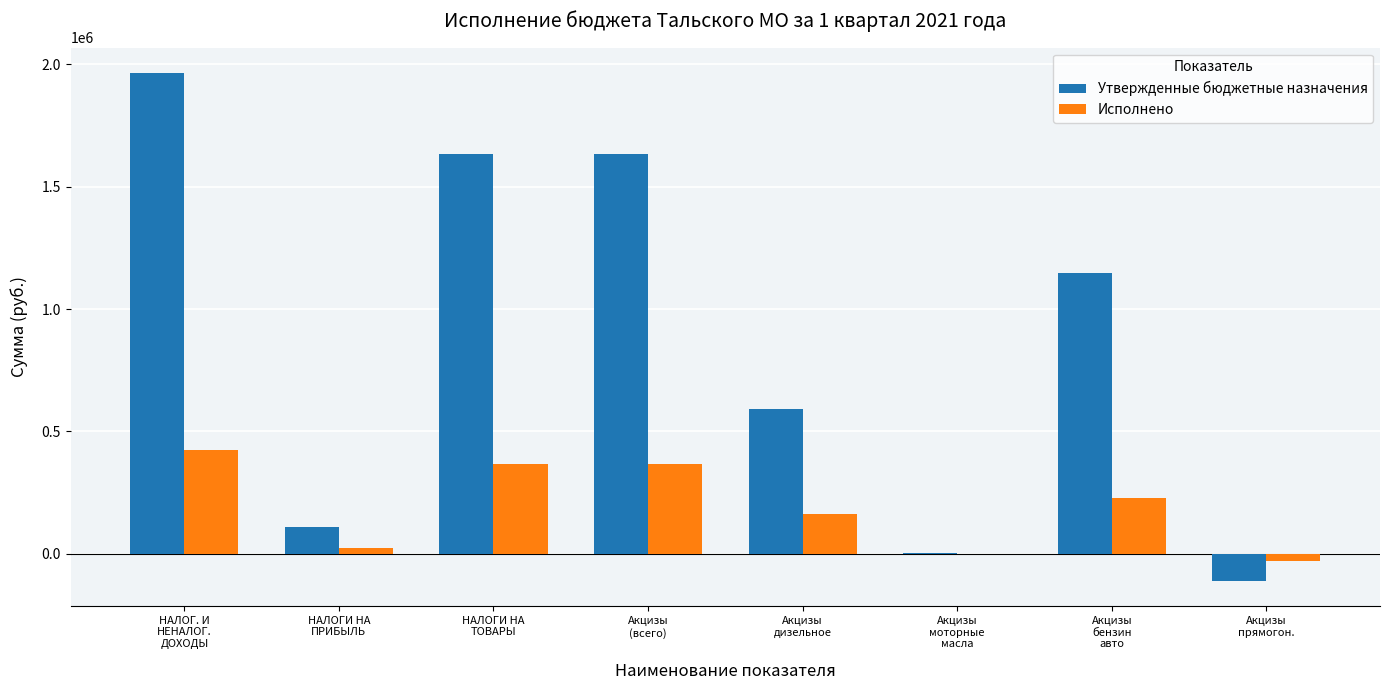

Which series changed the most between НАЛОГИ НА
ПРИБЫЛЬ and Акцизы
моторные
масла?

Утвержденные бюджетные назначения